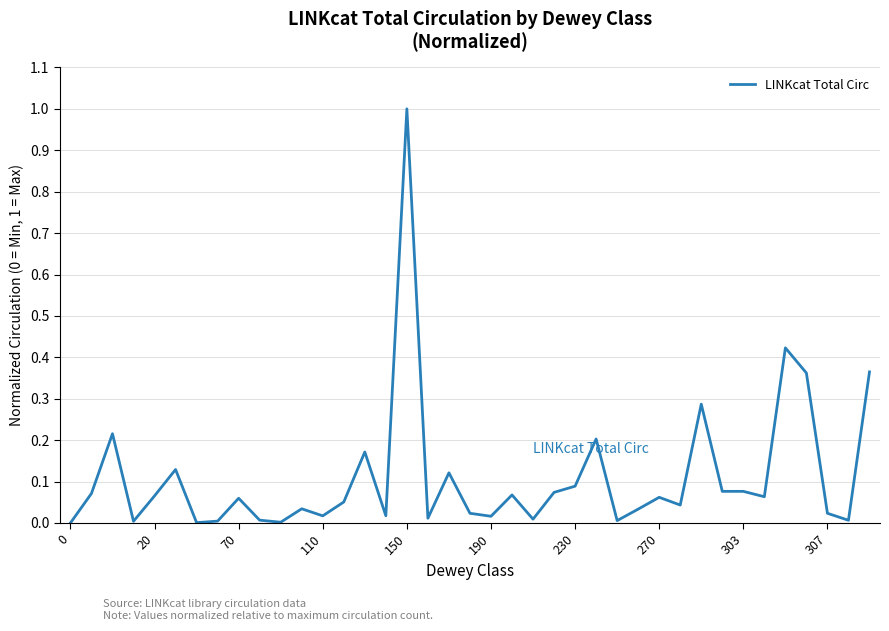

What is the maximum value shown in the chart?

1.0